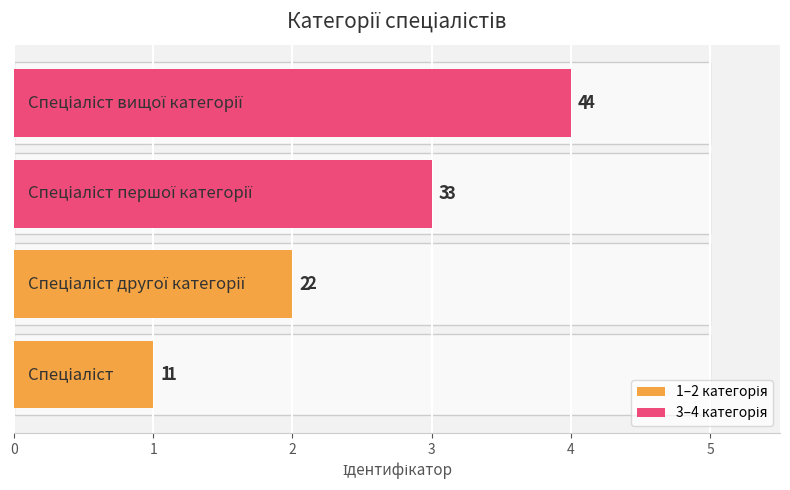

Rank the categories by value from lowest to highest.

0, 1, 2, 3